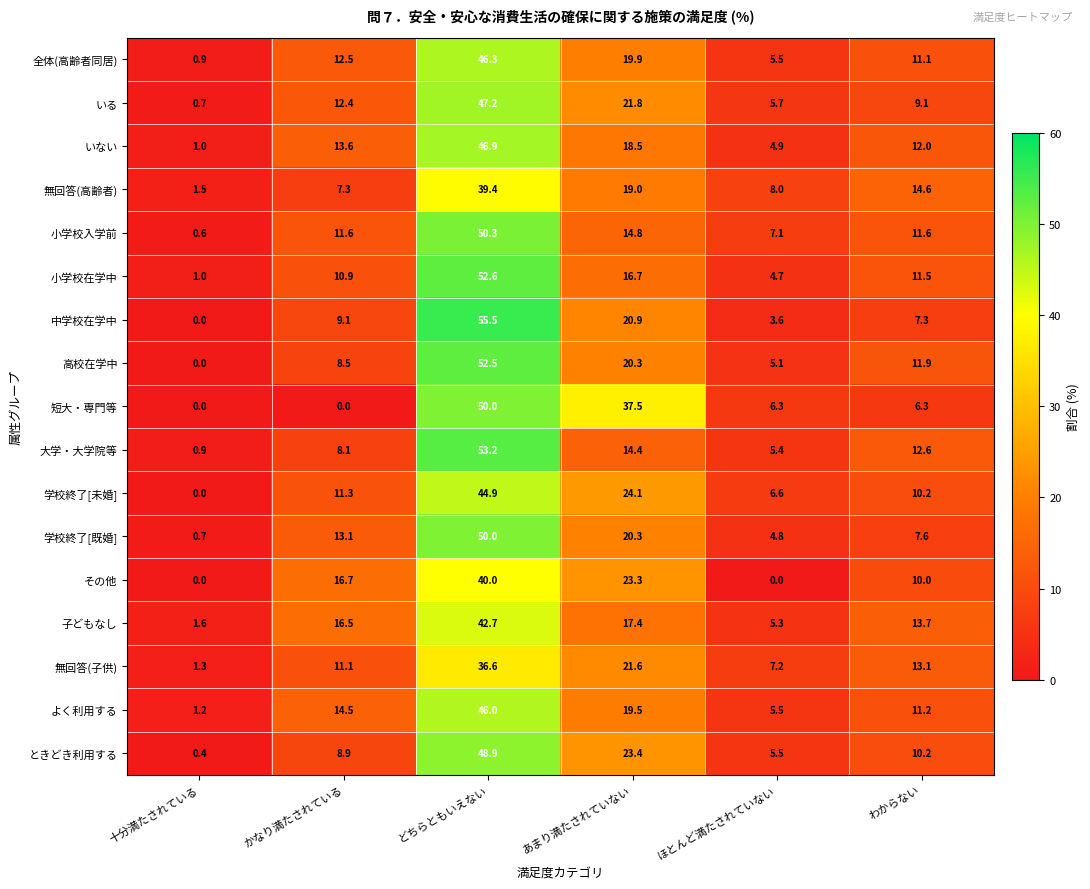

At which label does 小学校入学前 reach its peak?

どちらともいえない